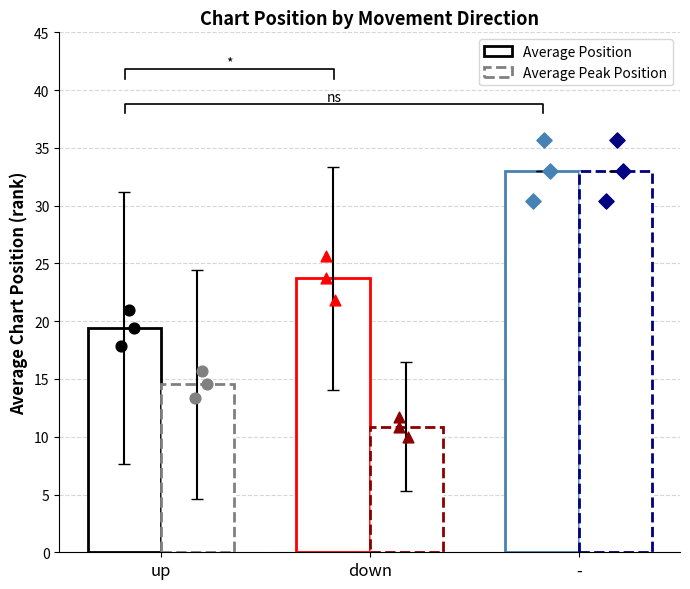

Is the value of Average Position at up greater than the value of Average Peak Position at up?

Yes